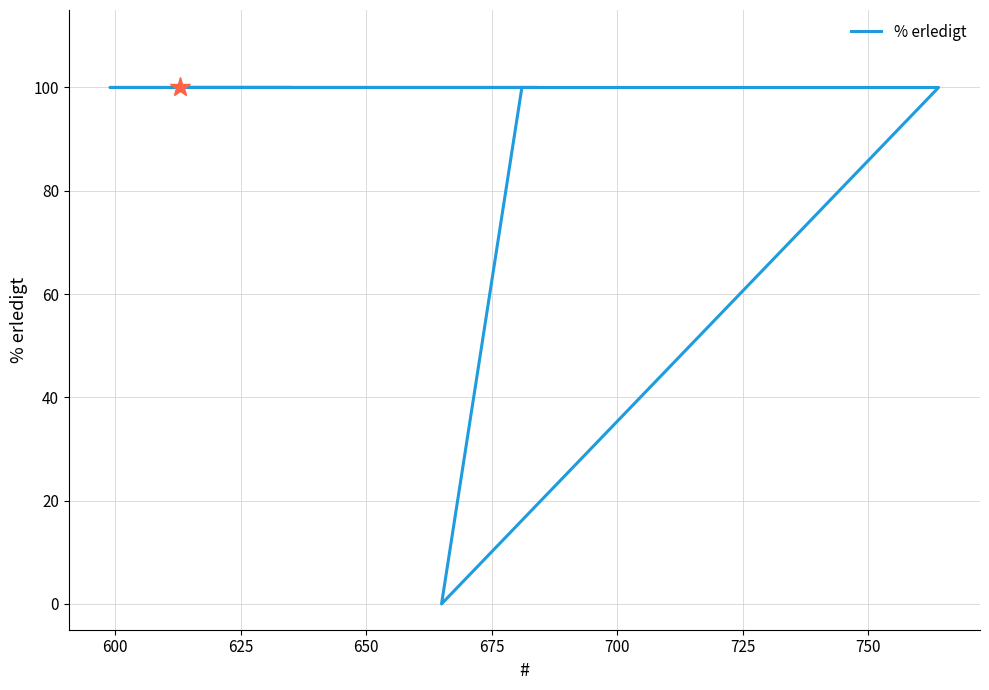

Count the number of categories in the chart.

16